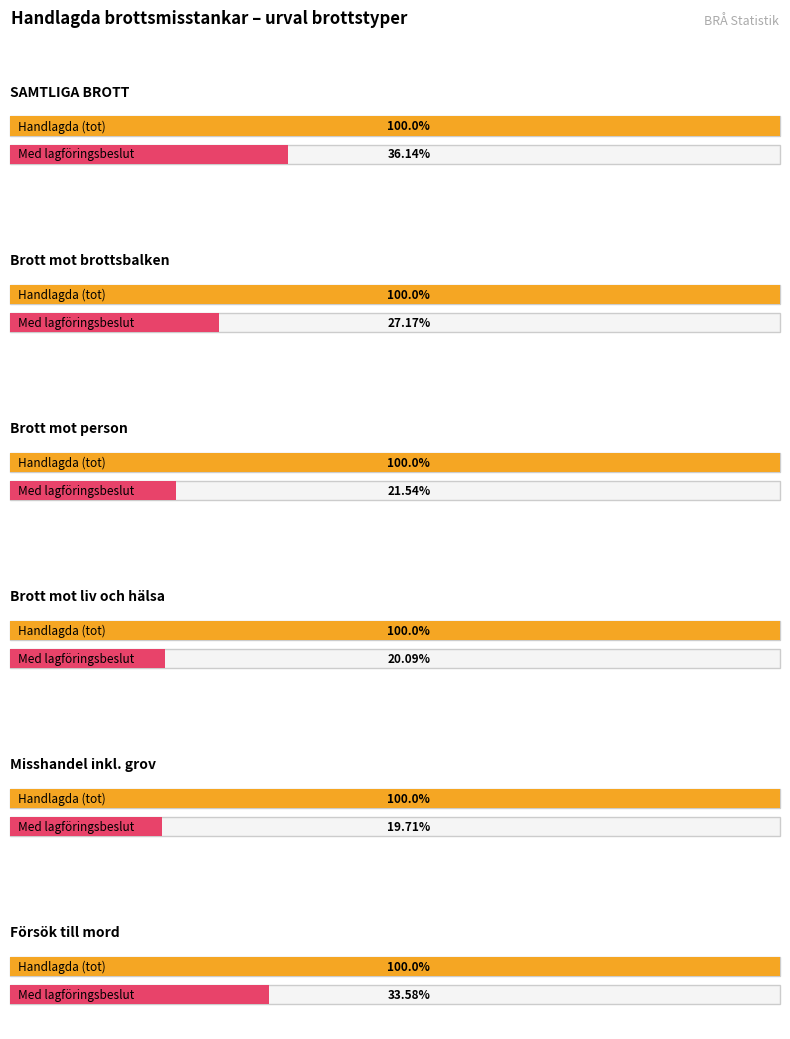

At which category is the sum across all series the highest?

SAMTLIGA BROTT